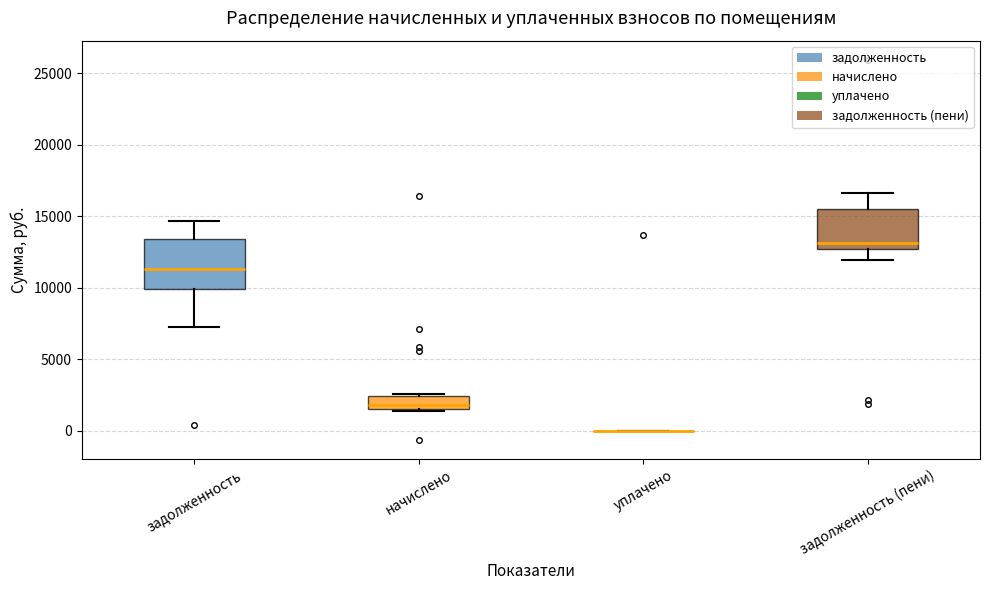

Where does the lower whisker of the box for задолженность (пени) end on the y-axis? The values are not printed on the chart, so give them approximately, as read against the axis.

12000